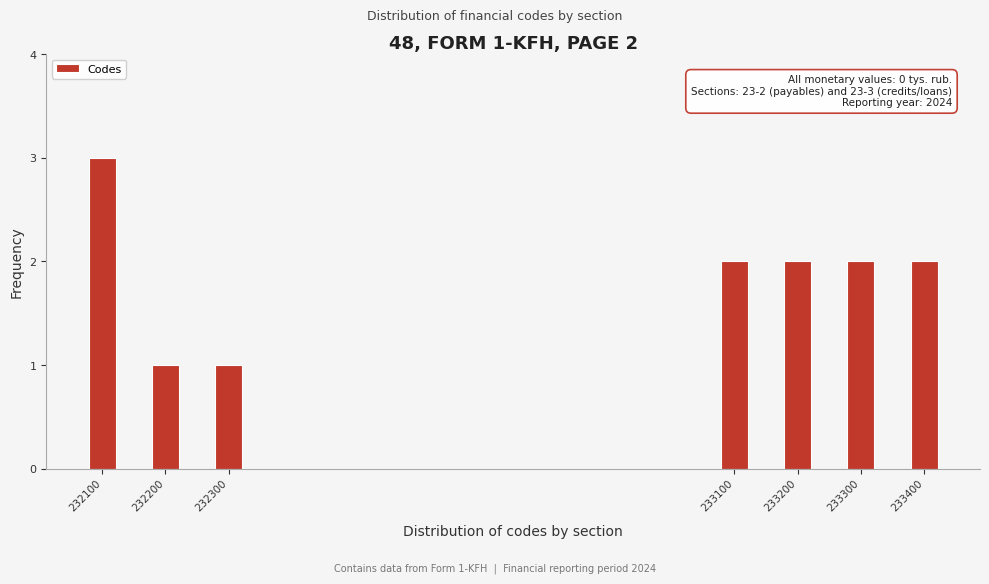

Reading left to right, extract all data points from this chart.

3	1	1	2	2	2	2